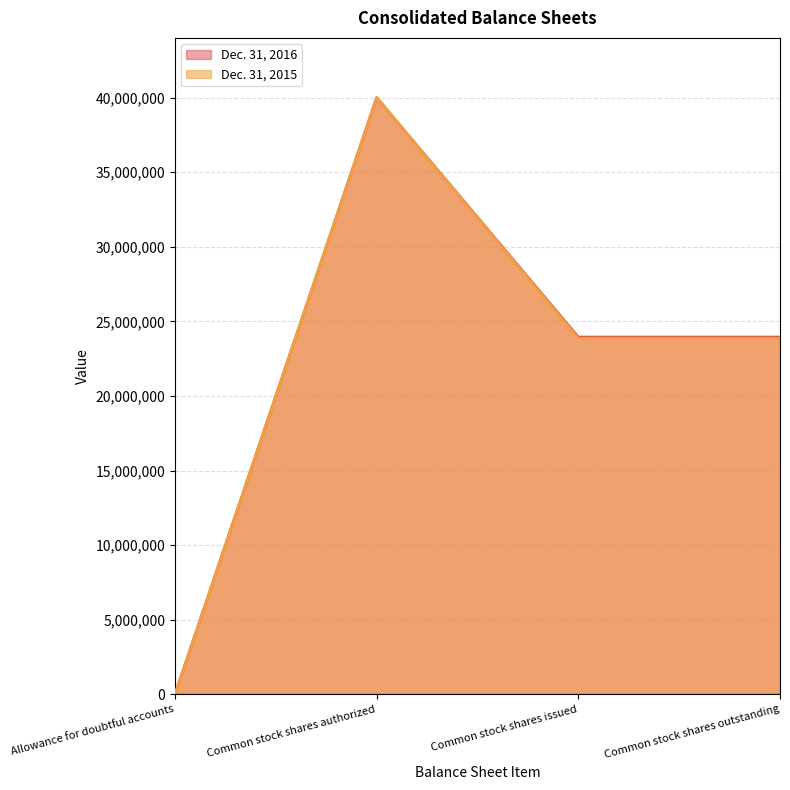

What is the sum of the Dec. 31, 2015 values at Common stock shares issued and Allowance for doubtful accounts?

23853087